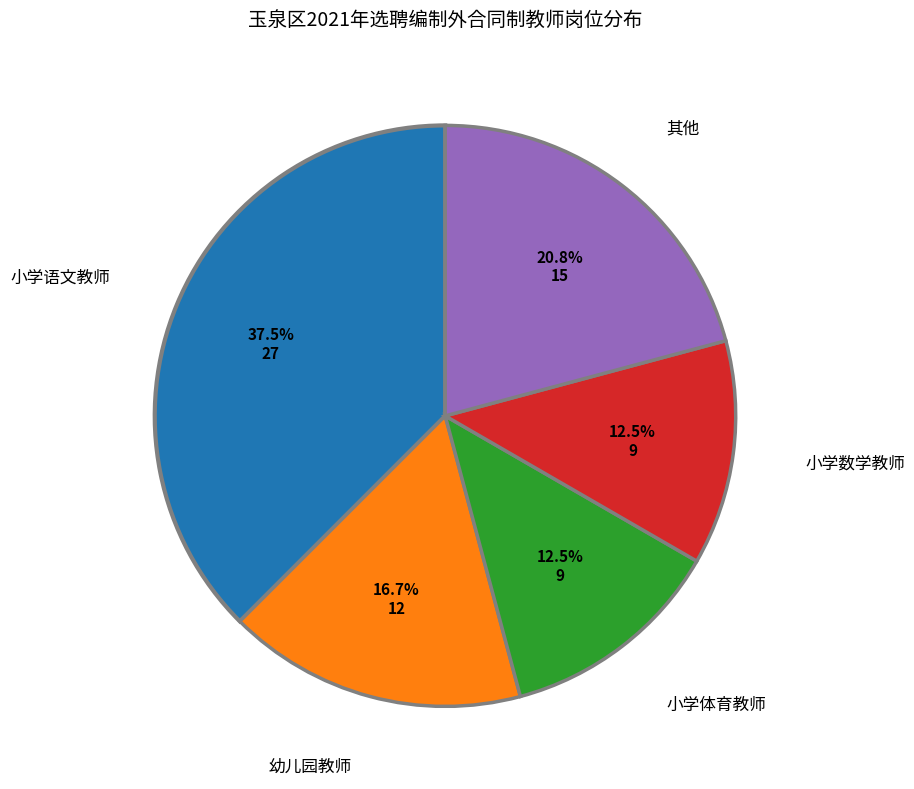

Count the number of slices in the pie.

5